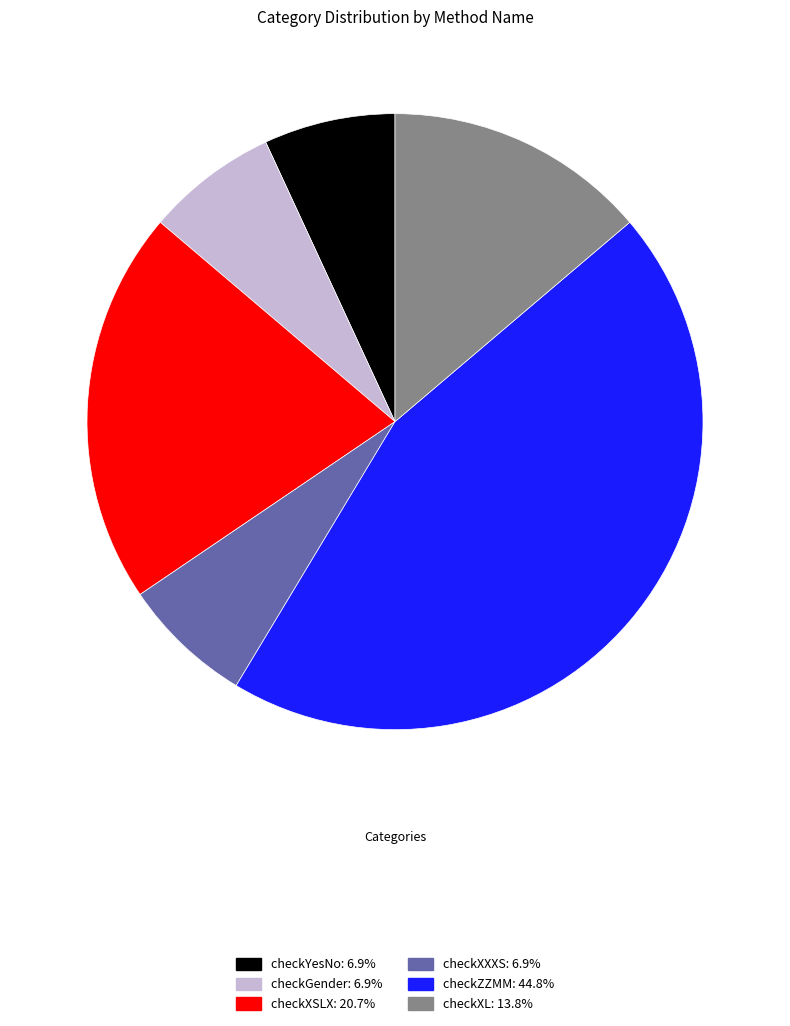

Count the number of slices in the pie.

6